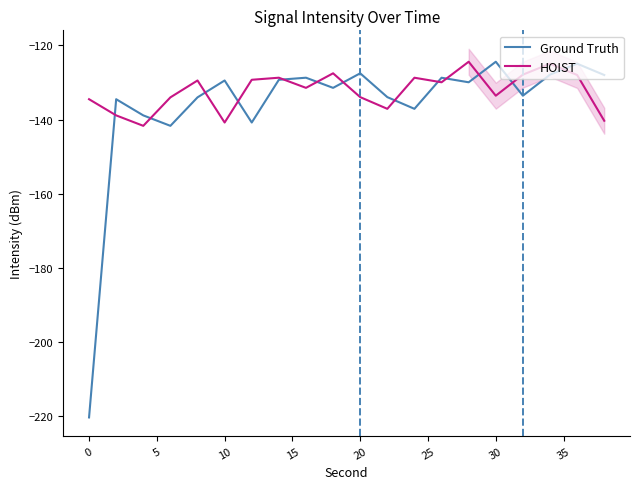

What is the lowest value of the Ground Truth series?

-220.3